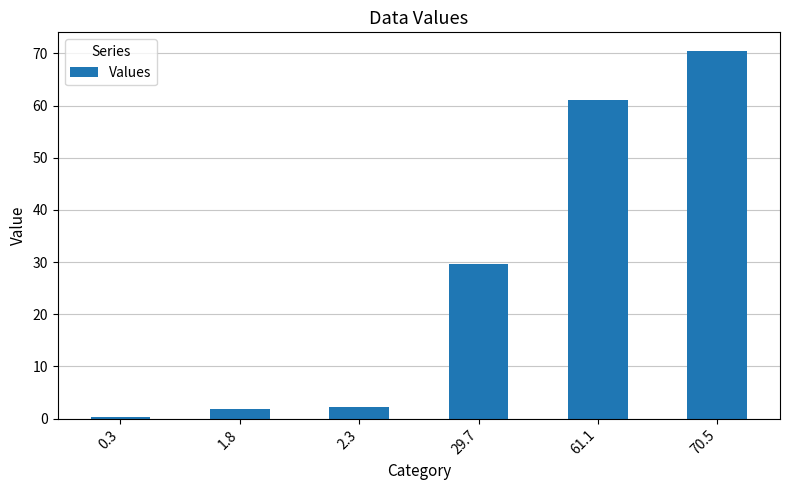

Which label corresponds to the smallest value in the chart?

0.3